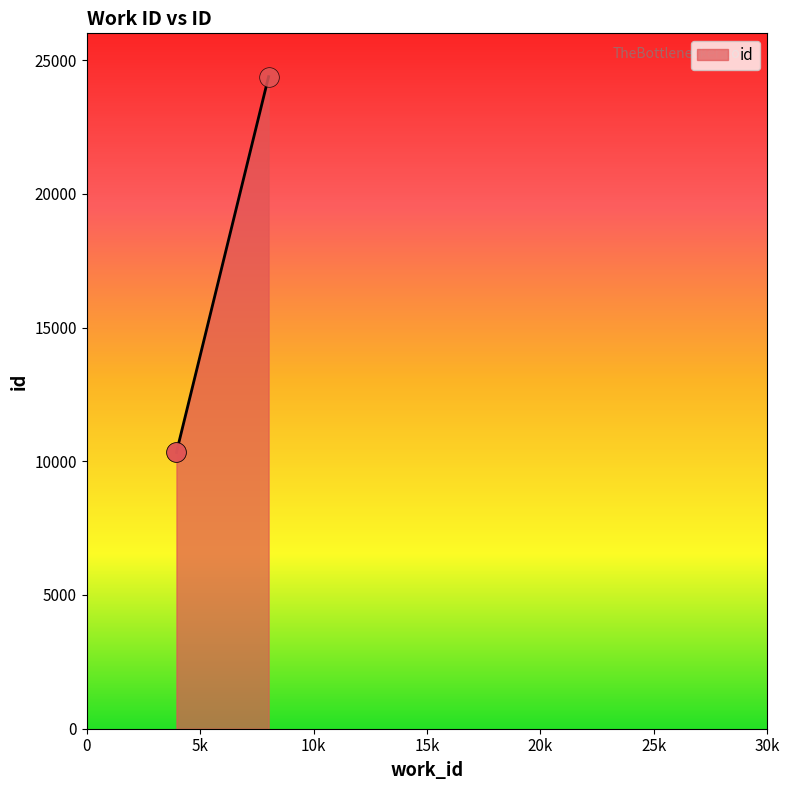

What is the change in value from 3953 to 8015?

+14046